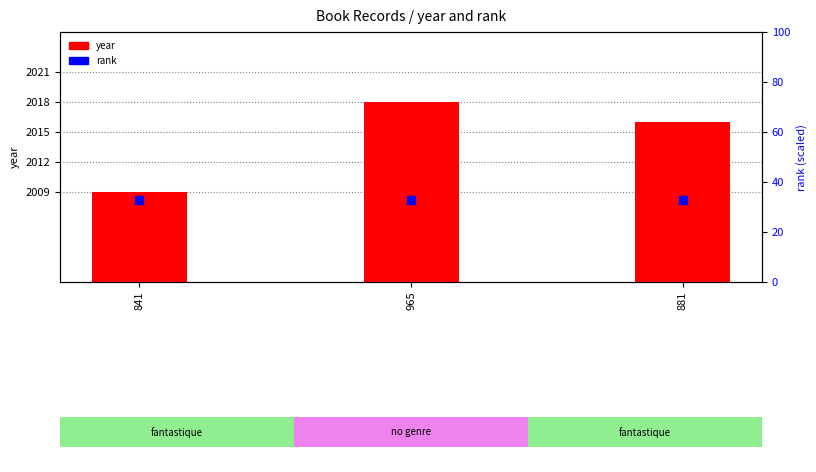

Which series contains the lowest Y value?

rank